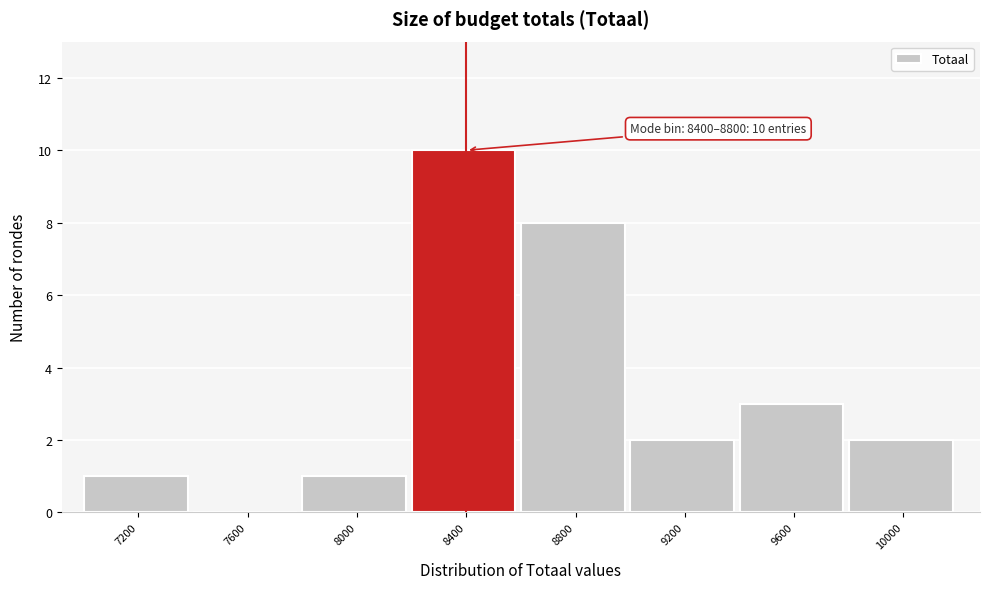

Reading right to left, extract all data points from this chart.

10000=2	9600=3	9200=2	8800=8	8400=10	8000=1	7600=0	7200=1